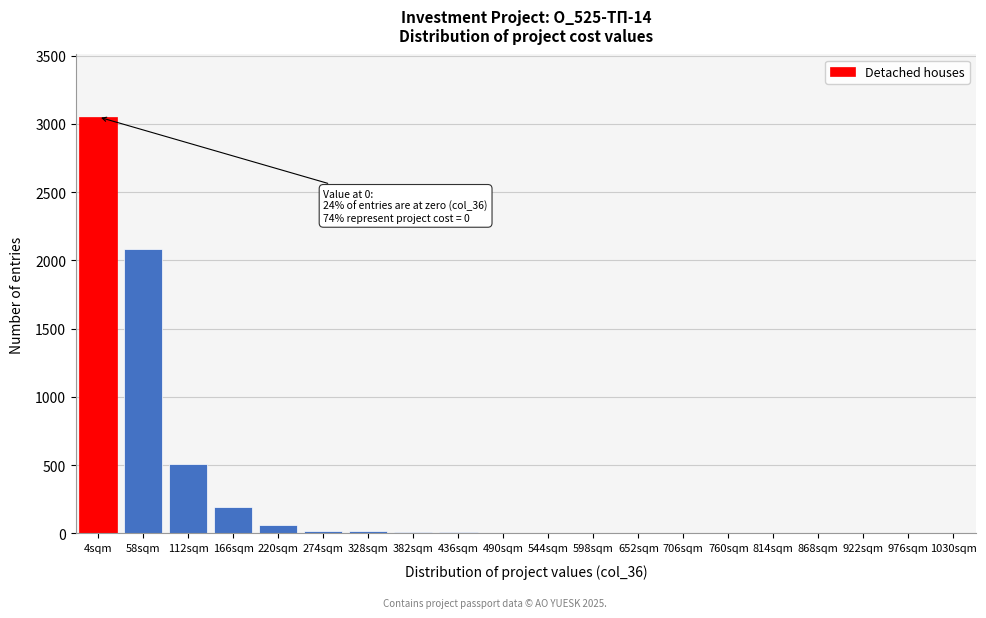

Where is the data nearest to the value 1525?

58sqm